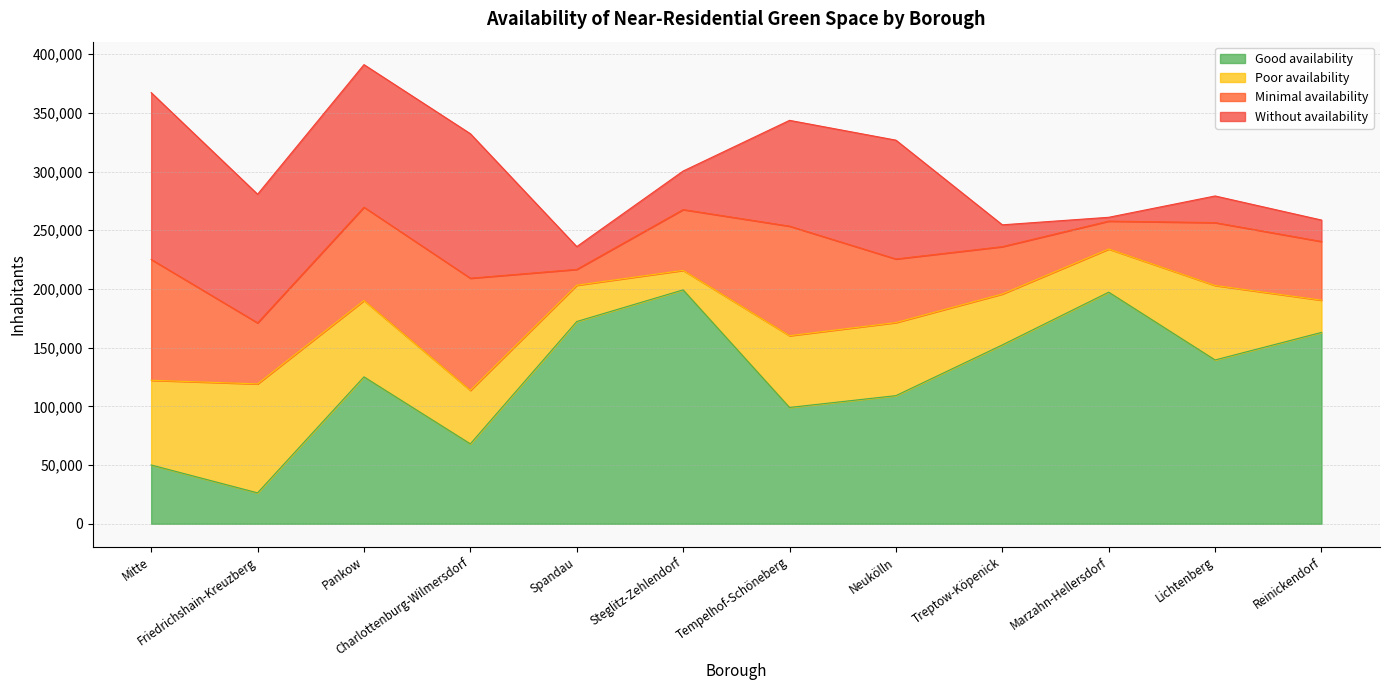

What is the difference between the highest and lowest values at Friedrichshain-Kreuzberg?

83227